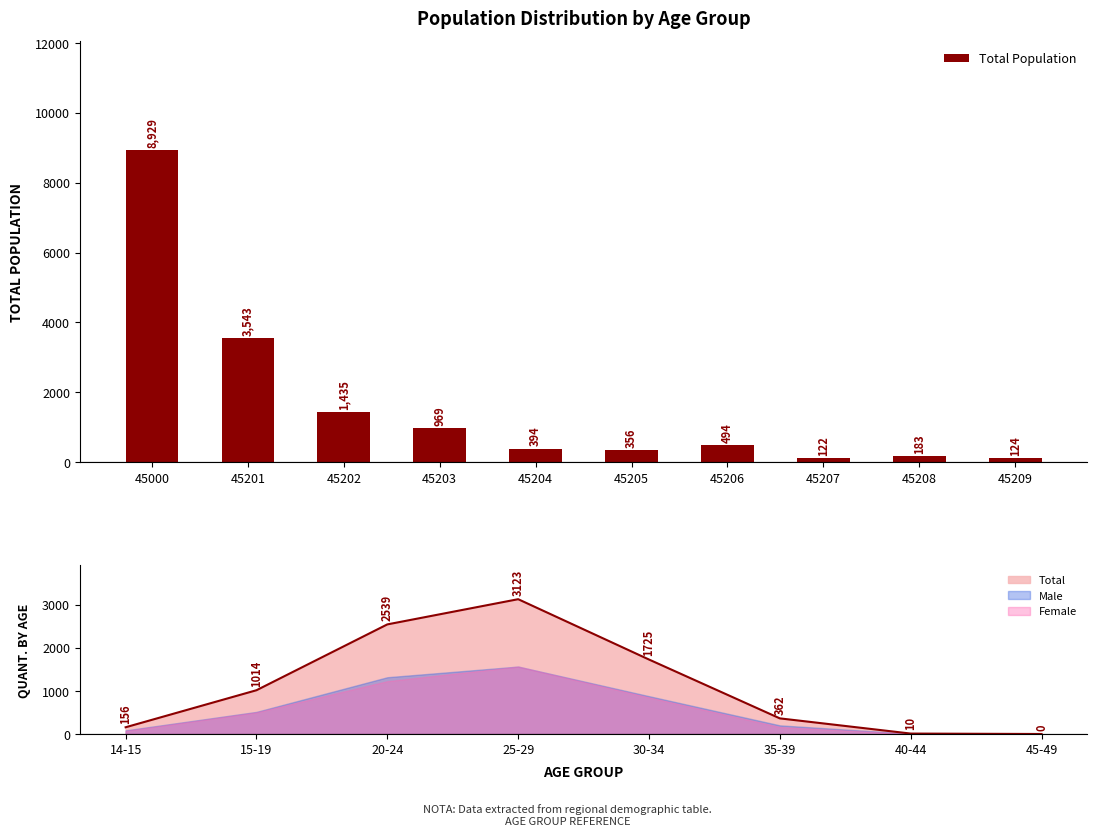

Where is the data nearest to the value 4525?

45201